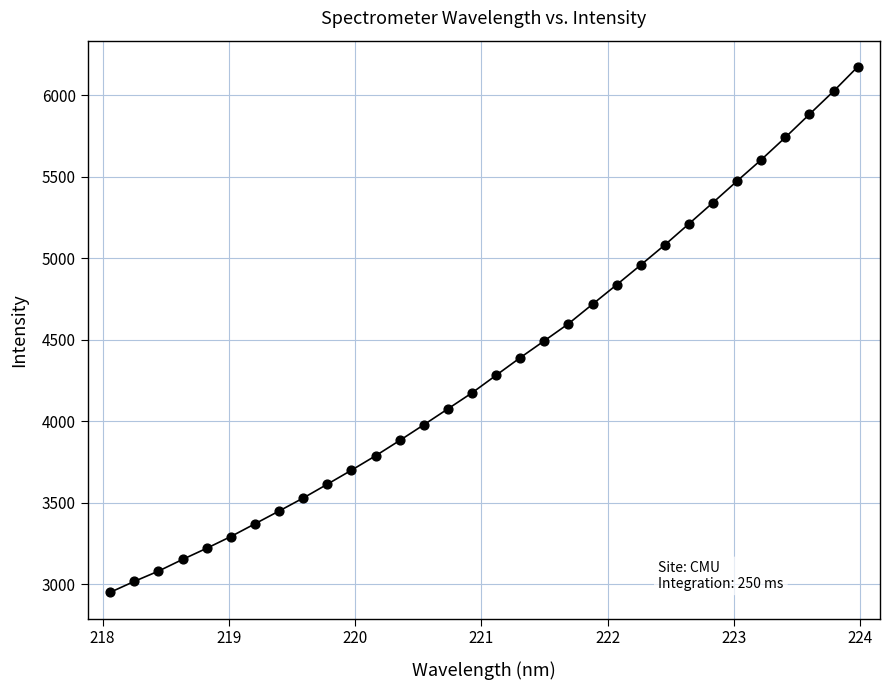

What is the range of Y values (max minus min)?

3223.8